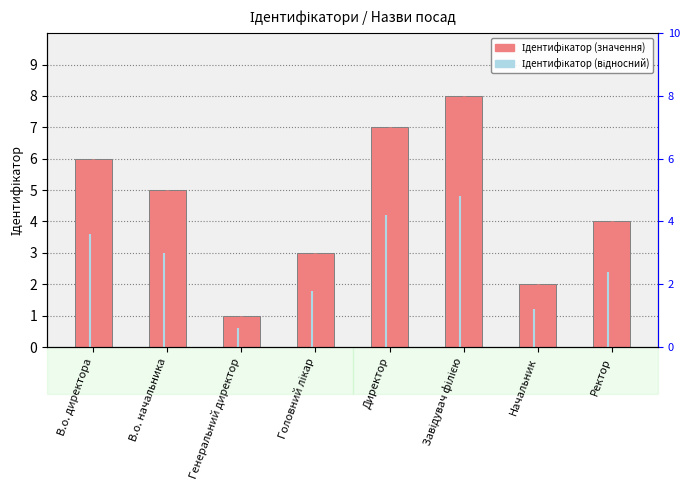

True or false: the data shows 11 at Завідувач філією.

False